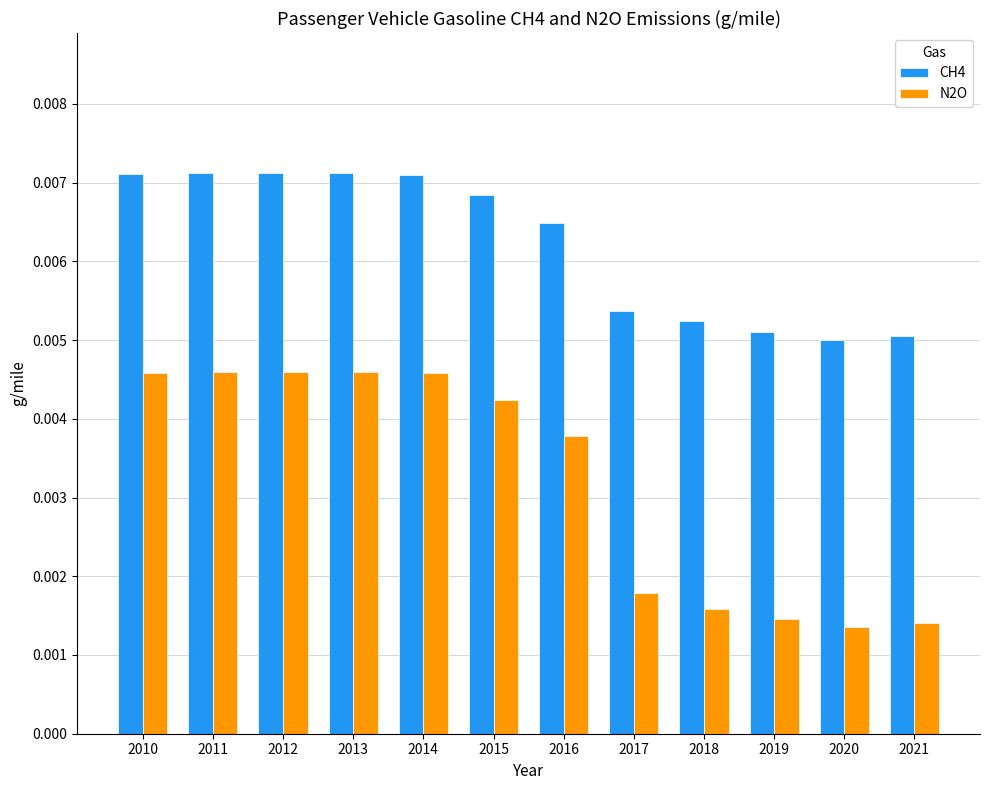

How many groups of bars are there?

12